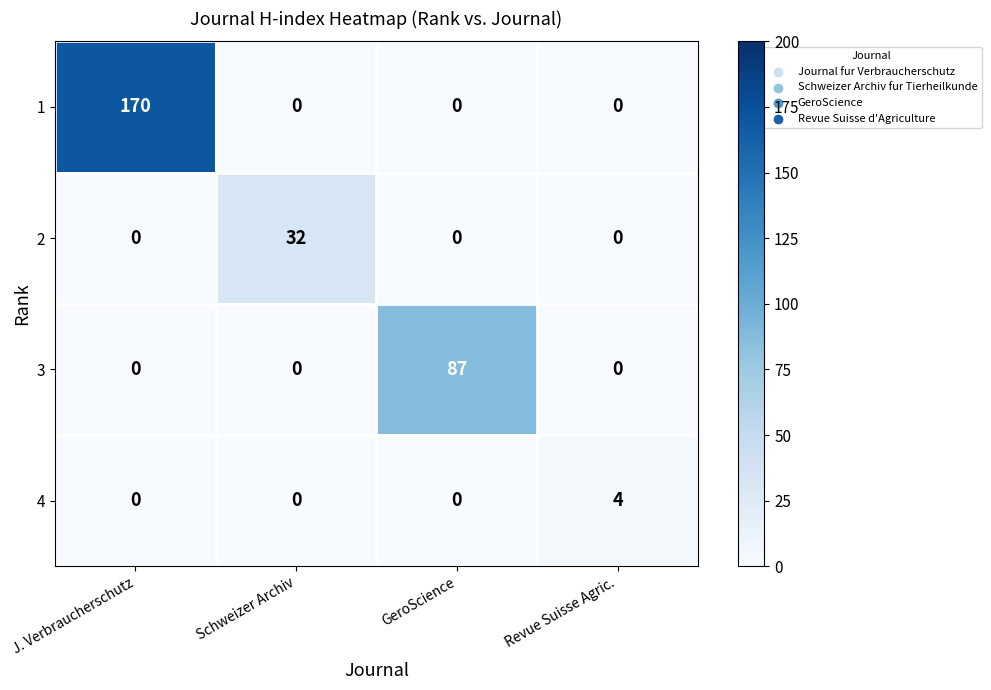

List the series in order of their peak value, highest first.

1, 3, 2, 4